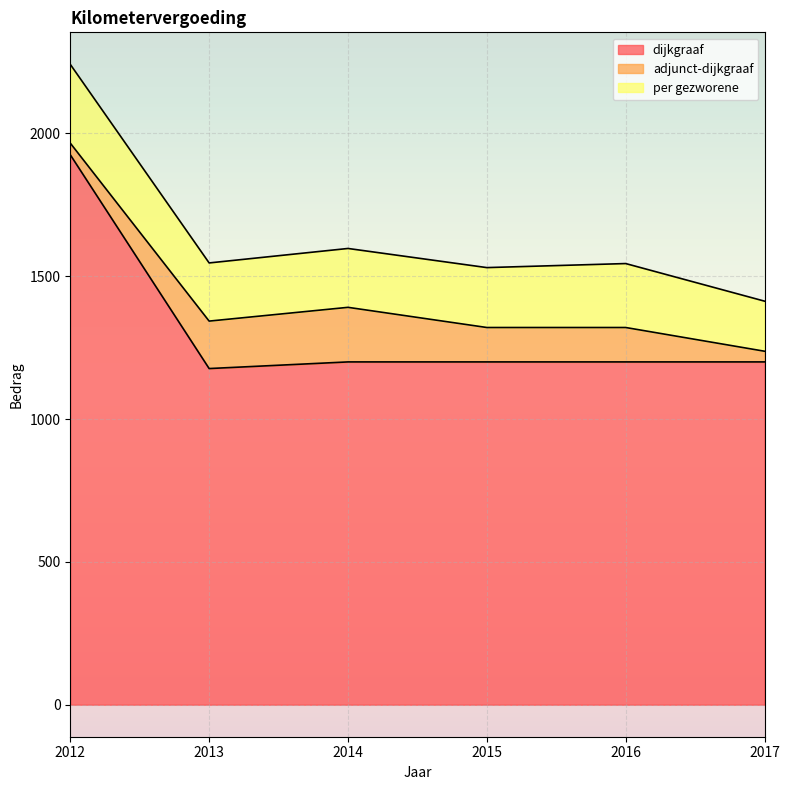

What is the minimum value for adjunct-dijkgraaf?

37.4